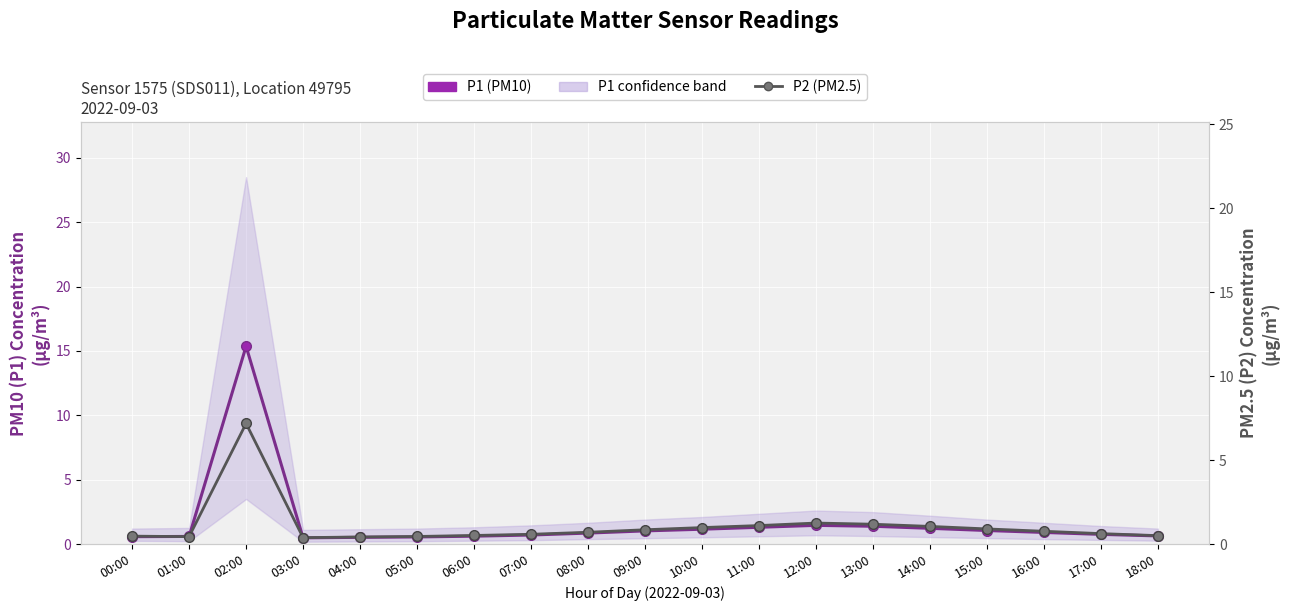

The value of P2 (PM2.5) at 17:00 is 0.2. True or false?

False